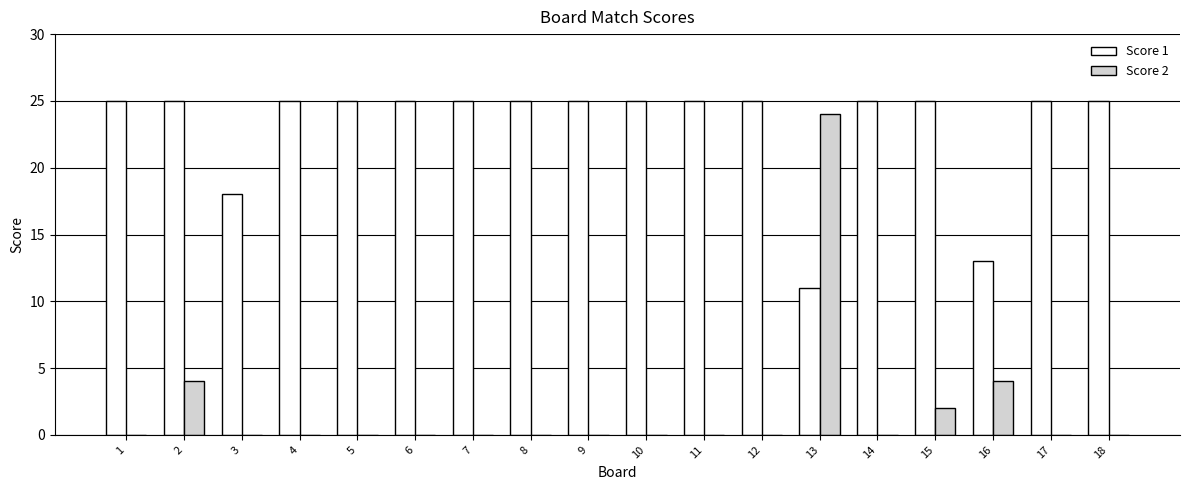

The Score 2 series shows 4 at 16. True or false?

True